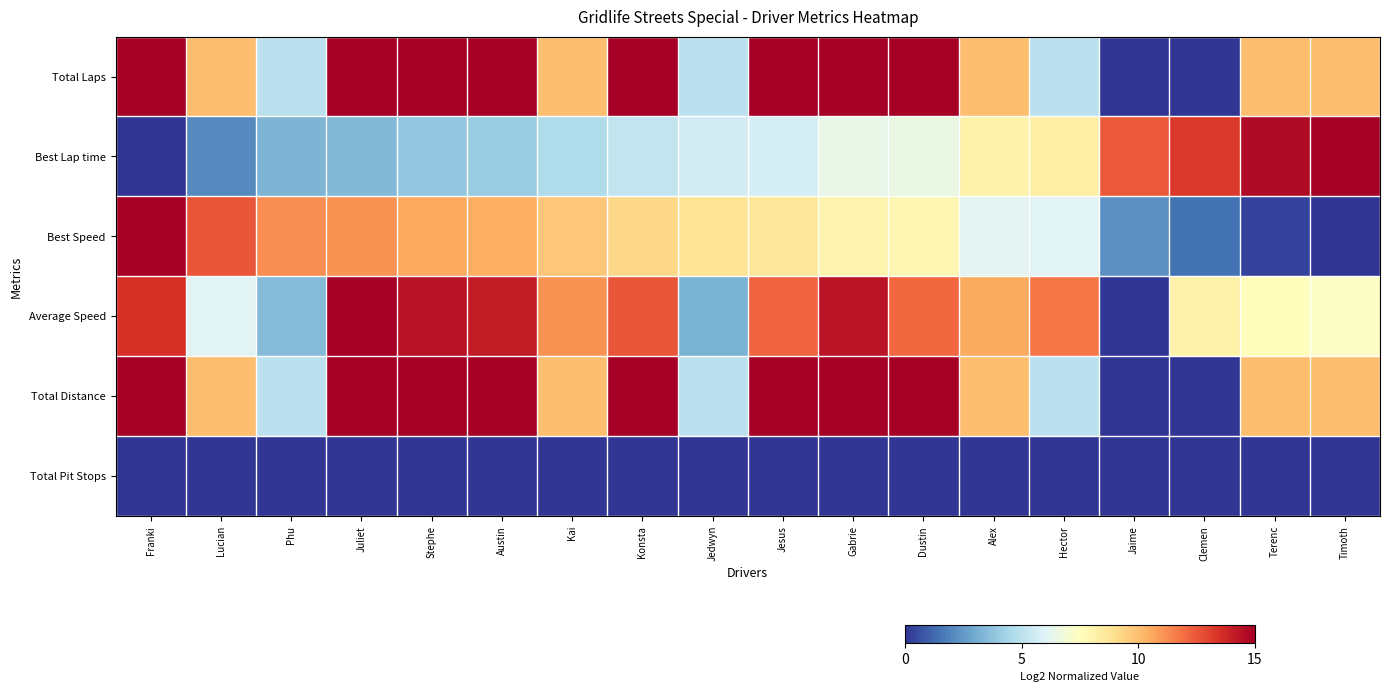

List the series in order of their peak value, lowest first.

Total Pit Stops, Total Laps, Best Lap time, Best Speed, Average Speed, Total Distance